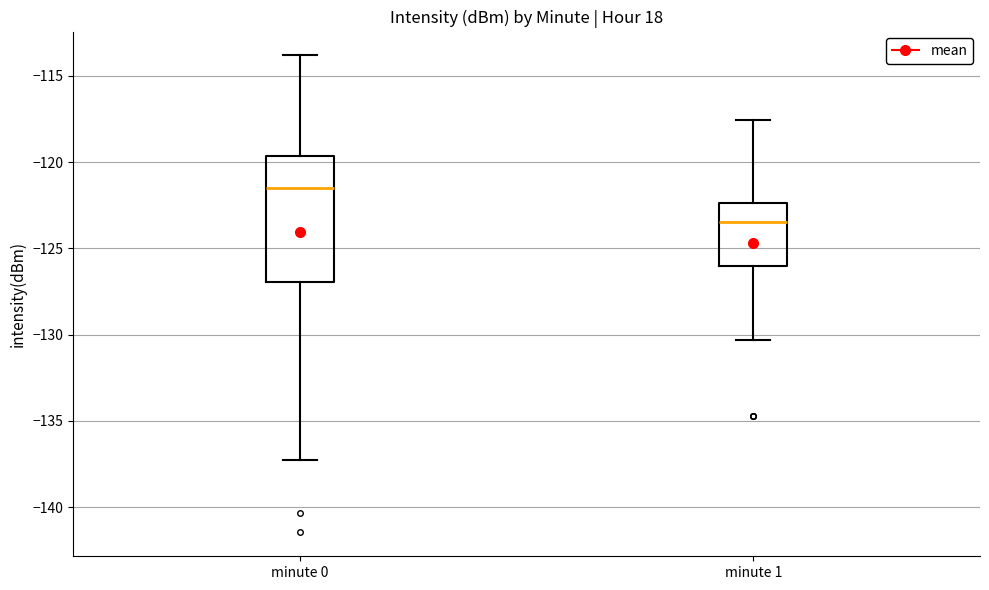

Reading left to right, read every box against the y-axis: the position of its median line, the range the box covers, and the ends of its whiskers. The values are not printed on the chart, so give them approximately, as read against the axis.

minute 0: median -121.5, box -127.0 to -119.5, whiskers -137.5 to -114.0
minute 1: median -123.5, box -126.0 to -122.5, whiskers -130.5 to -117.5